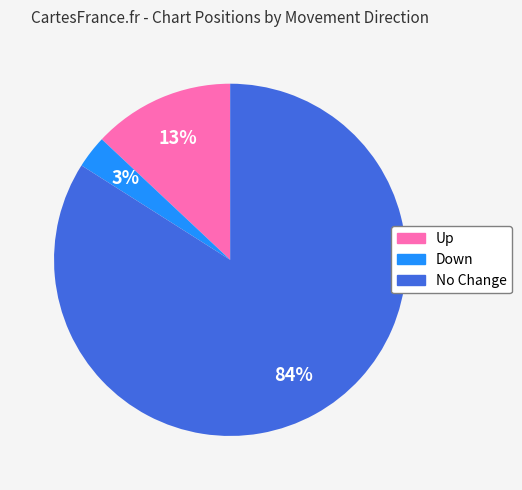

Is there a majority slice in this chart?

Yes